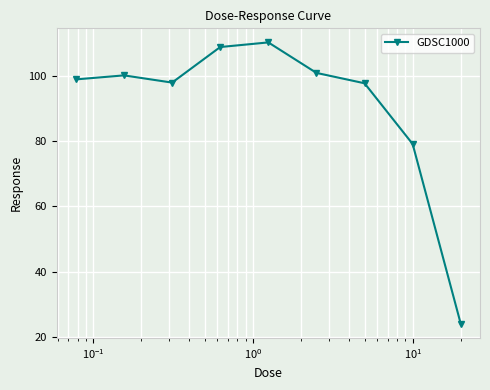

What is the minimum value shown in the chart?

24.0